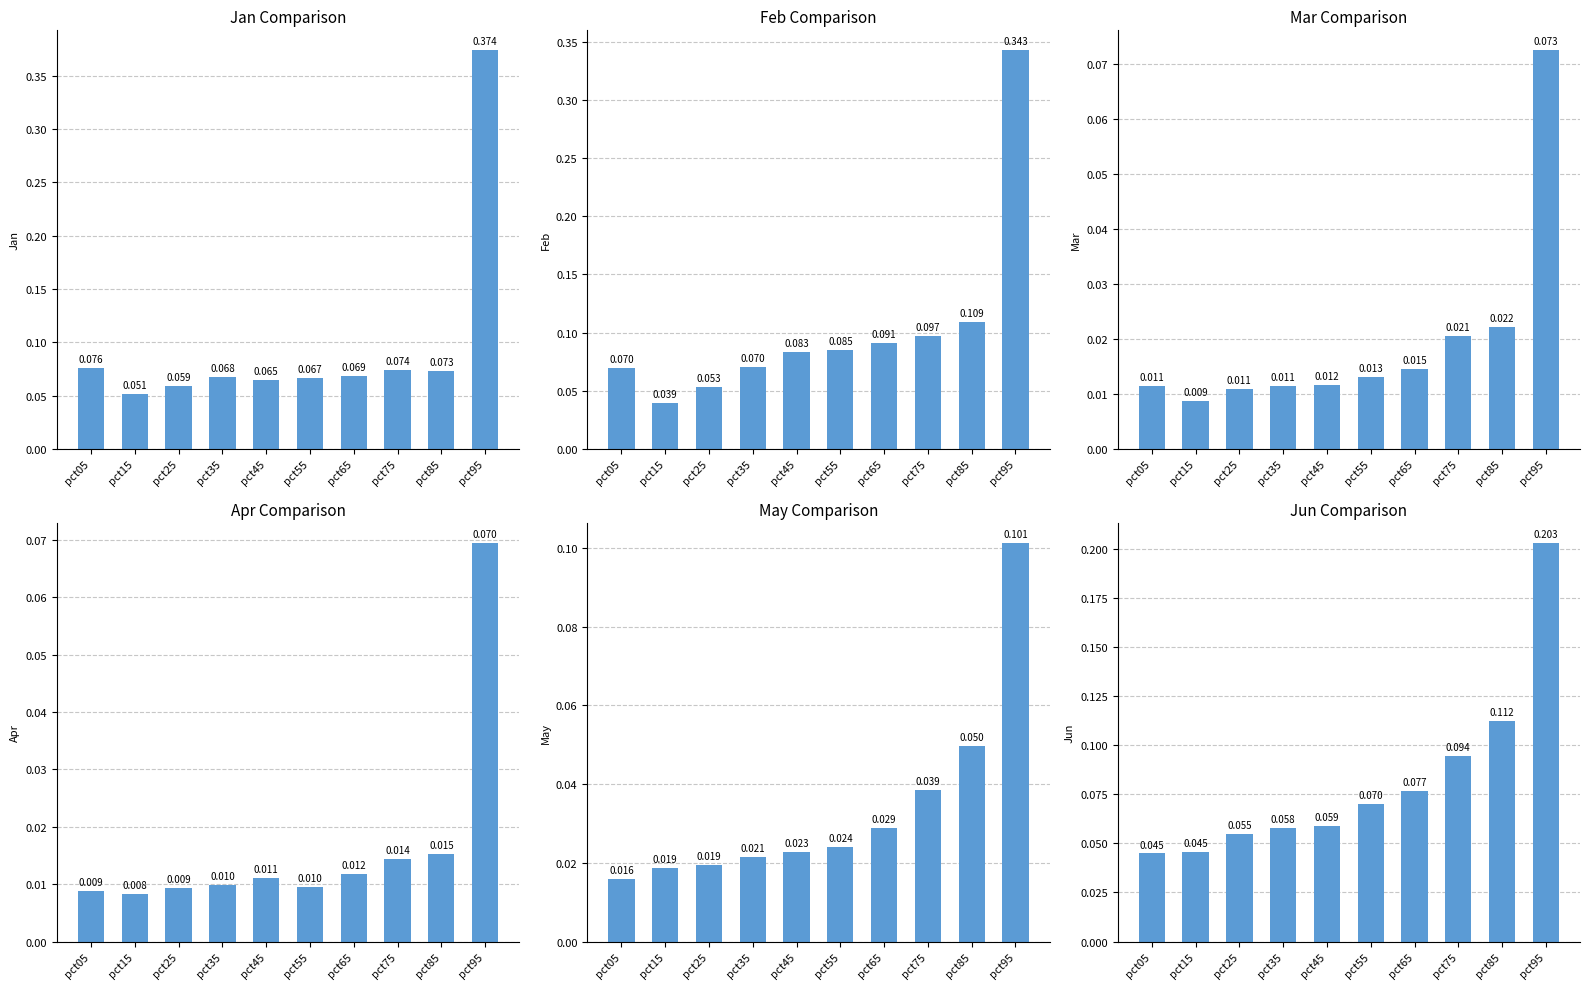

What is the greatest value displayed?

0.4